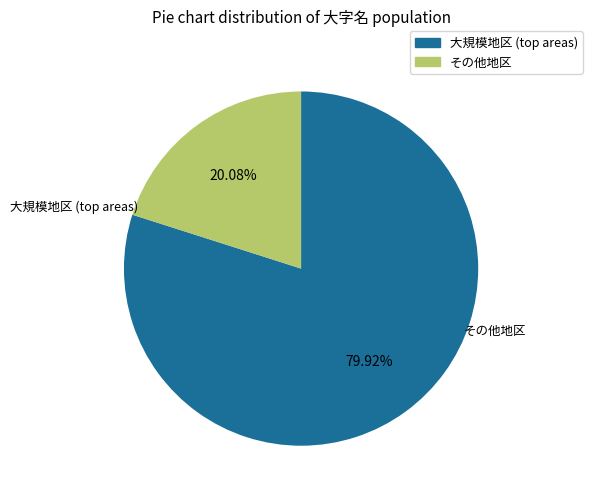

Is there a majority slice in this chart?

Yes